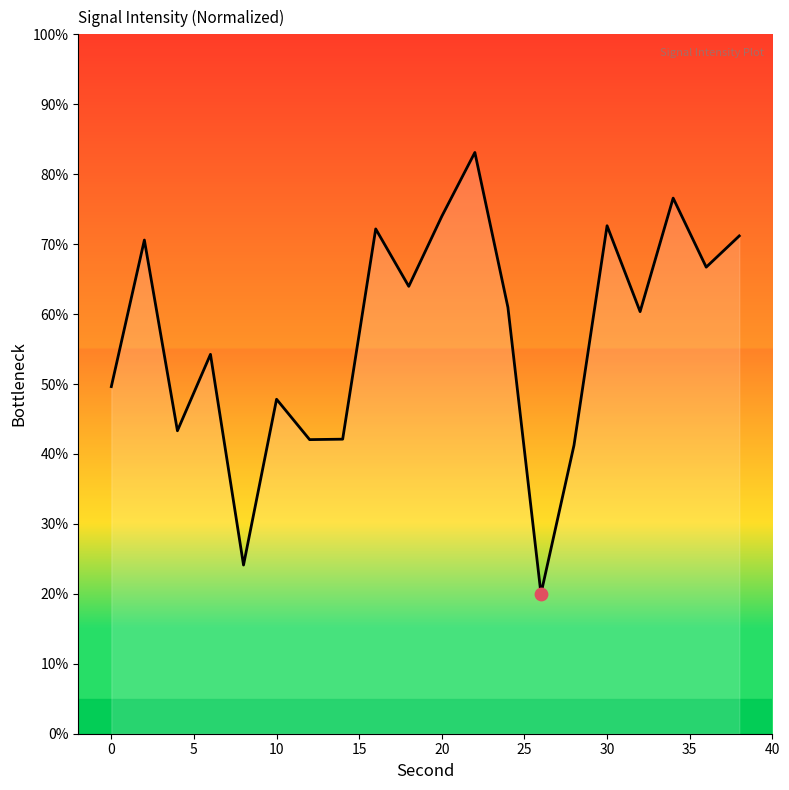

What is the greatest value displayed?

83.1